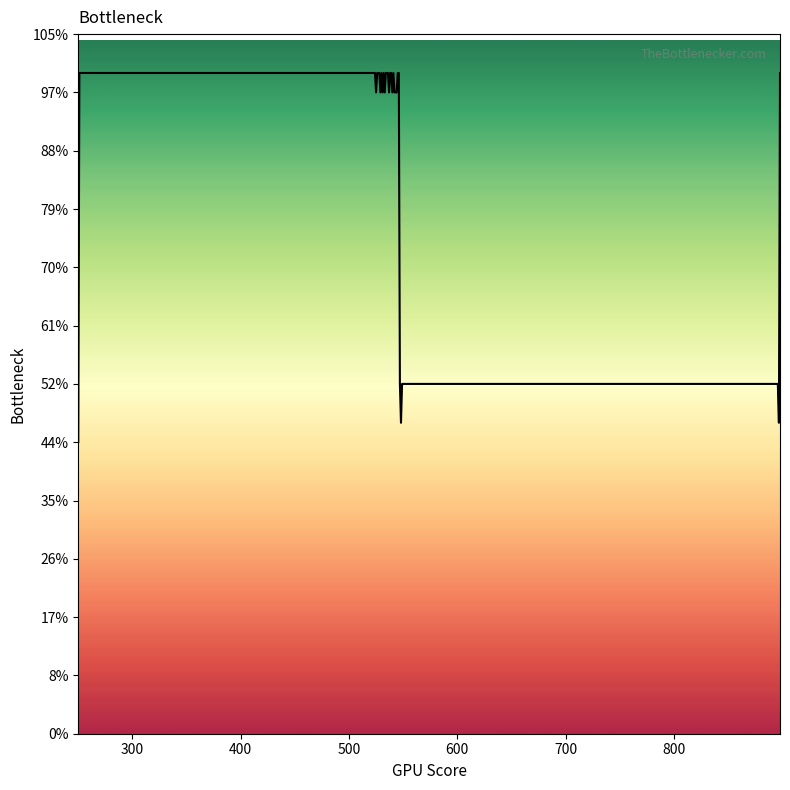

Does the chart have visible grid lines?

No